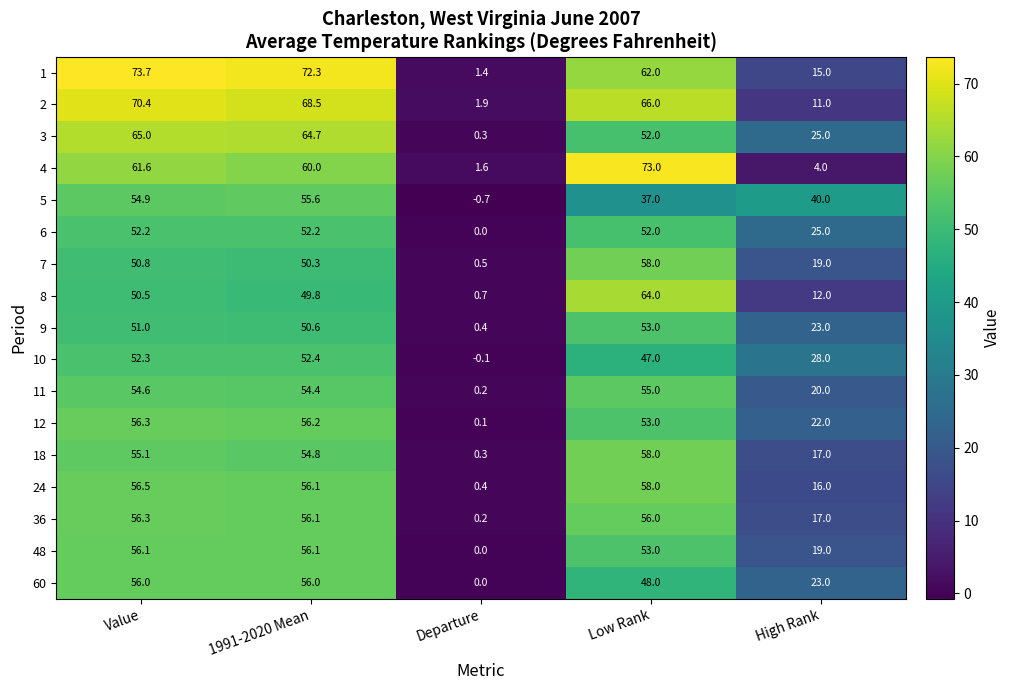

What is the maximum value shown in the chart?

73.7